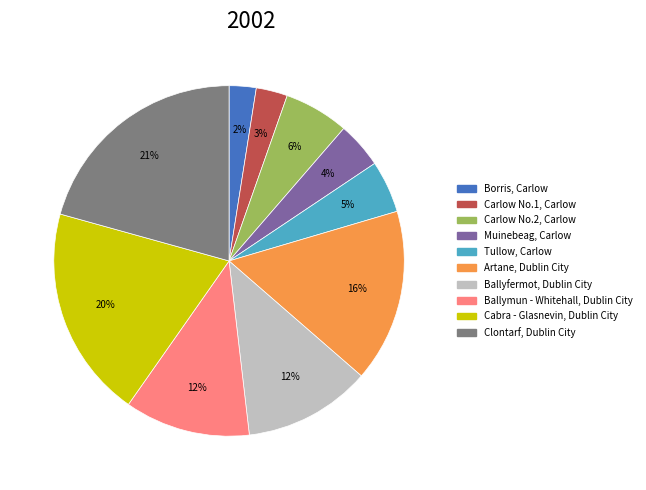

How many slices are in this pie chart?

10